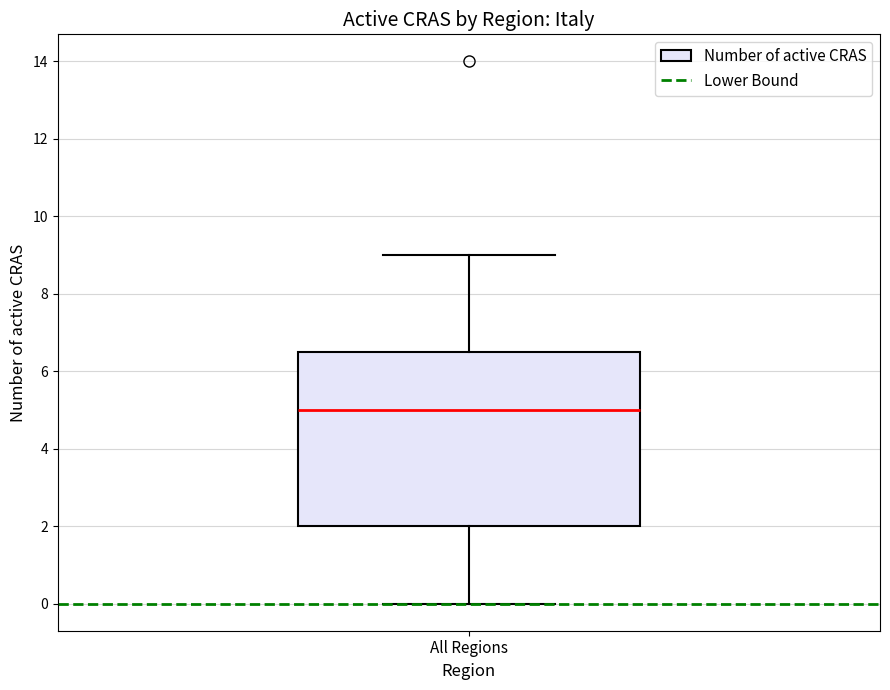

Where does the median line of the box for All Regions sit on the y-axis? The values are not printed on the chart, so give them approximately, as read against the axis.

5.0